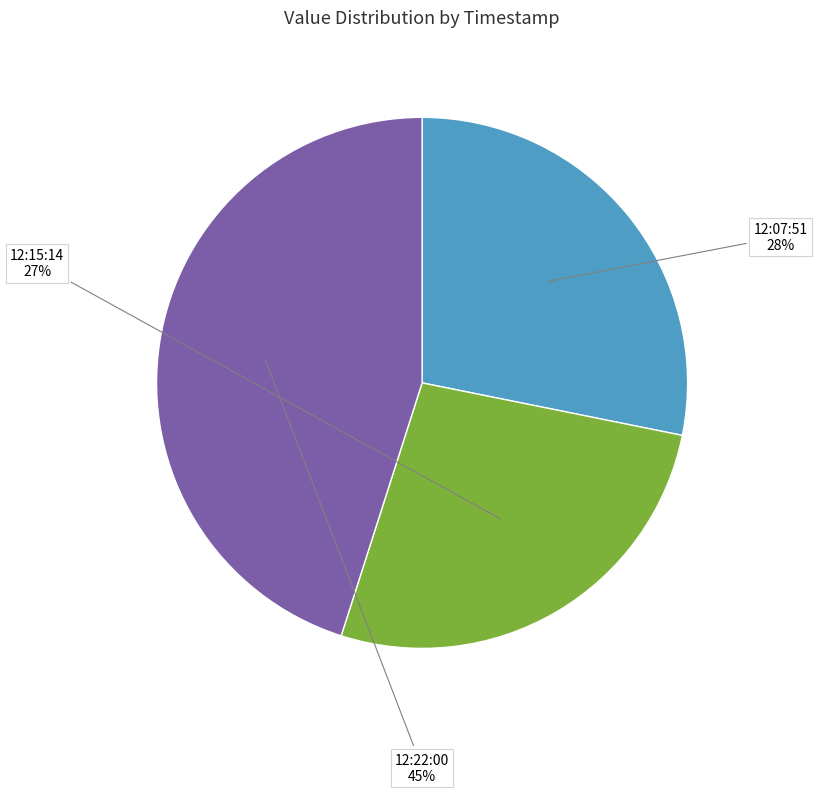

Does any single category account for the majority?

No